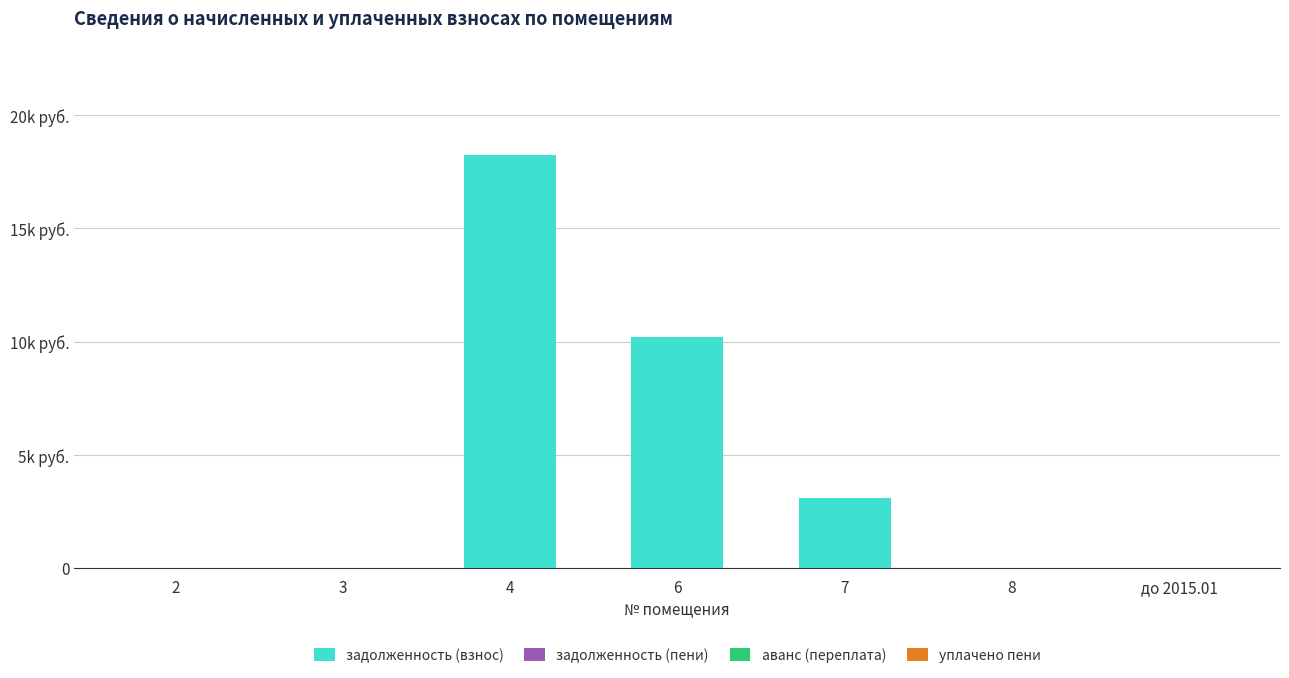

Reading left to right, extract all data points from this chart.

задолженность (взнос): 0.0	0.0	18230.2	10210.0	3081.3	0.0	0.0
задолженность (пени): 0.0	0.0	0.0	0.0	0.0	0.0	0.0
аванс (переплата): 0.0	0.0	0.0	0.0	0.0	0.0	0.0
уплачено пени: 0.0	0.0	0.0	0.0	0.0	0.0	0.0